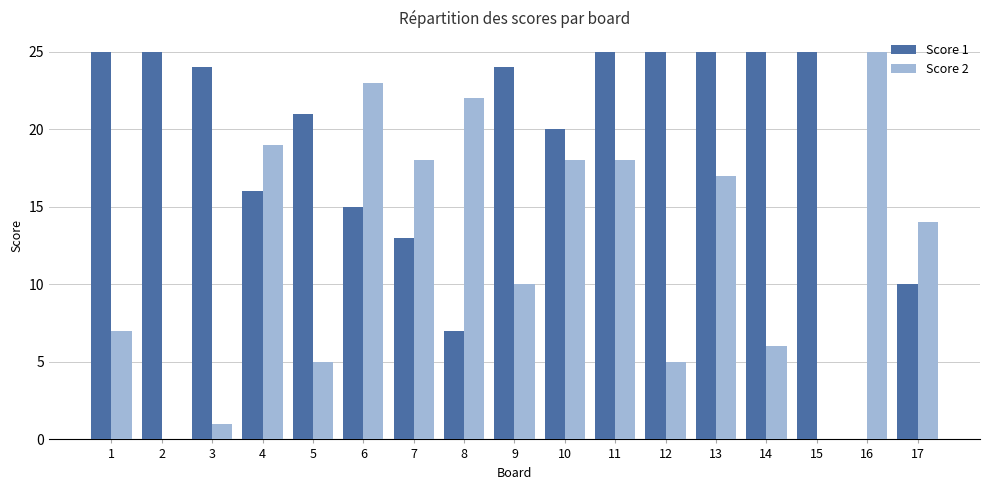

Is the value of Score 1 at 2 greater than the value of Score 2 at 2?

Yes